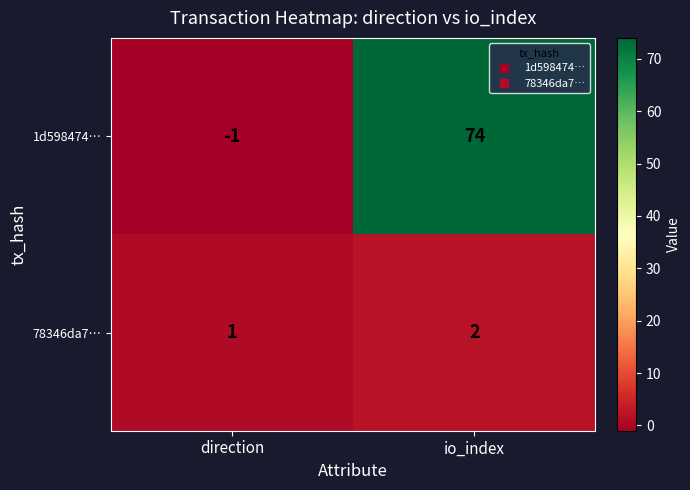

Count the number of categories in the chart.

2